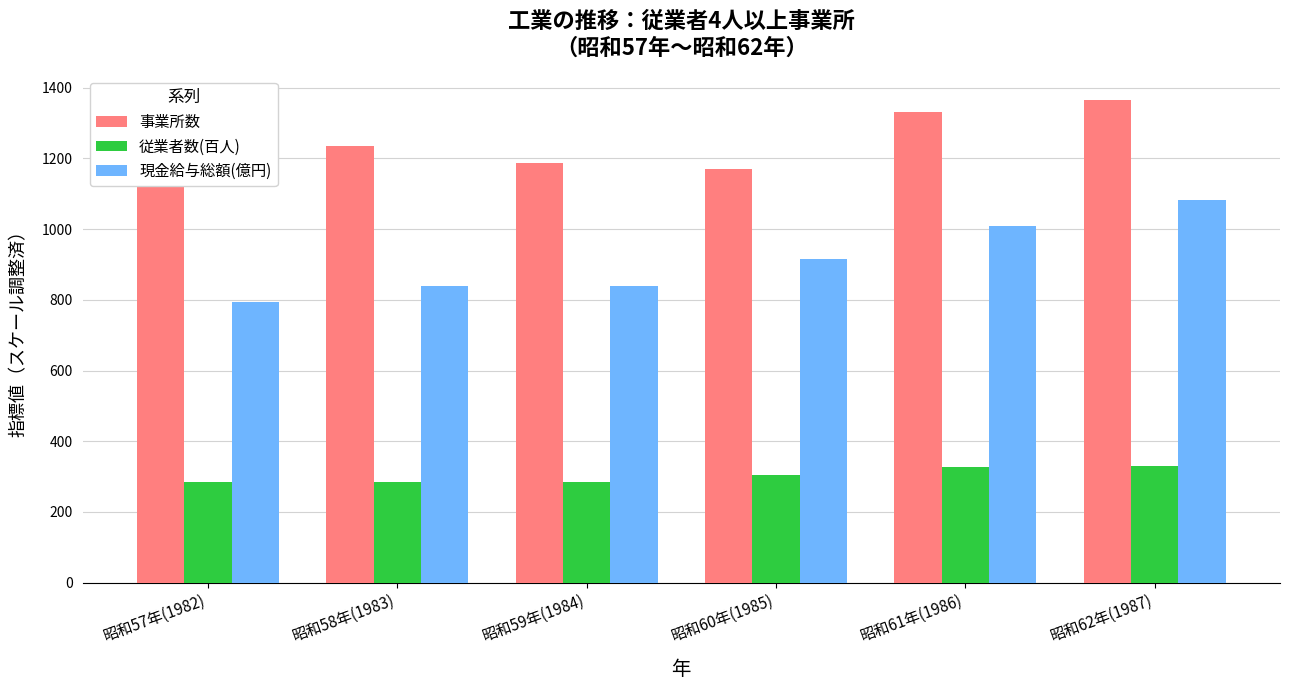

The 現金給与総額(億円) series shows 840 at 昭和58年(1983). True or false?

True